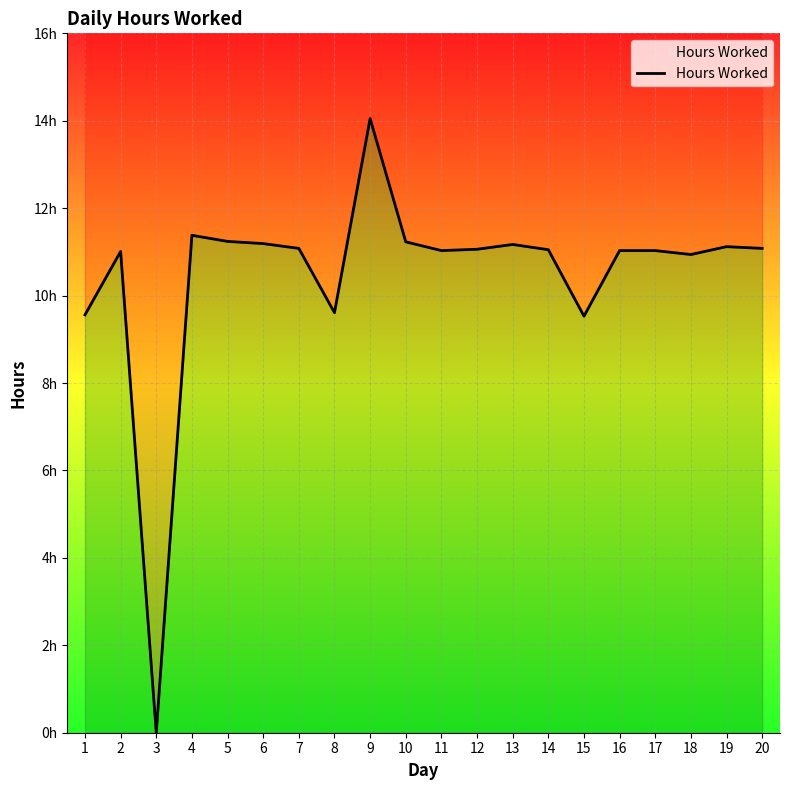

What is the maximum value shown in the chart?

14.1